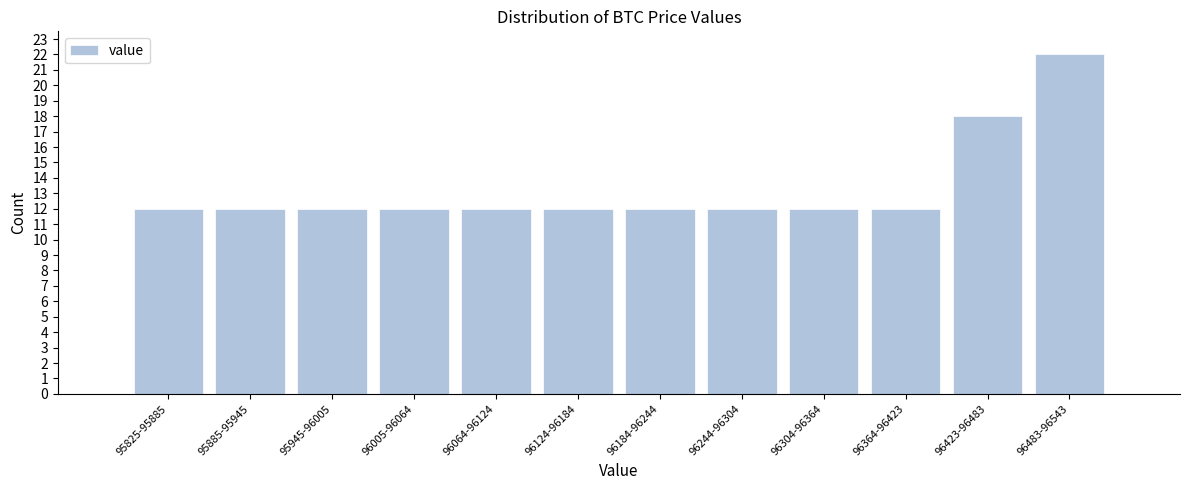

Reading right to left, what are all the values shown in this chart?

96483-96543=22	96423-96483=18	96364-96423=12	96304-96364=12	96244-96304=12	96184-96244=12	96124-96184=12	96064-96124=12	96005-96064=12	95945-96005=12	95885-95945=12	95825-95885=12